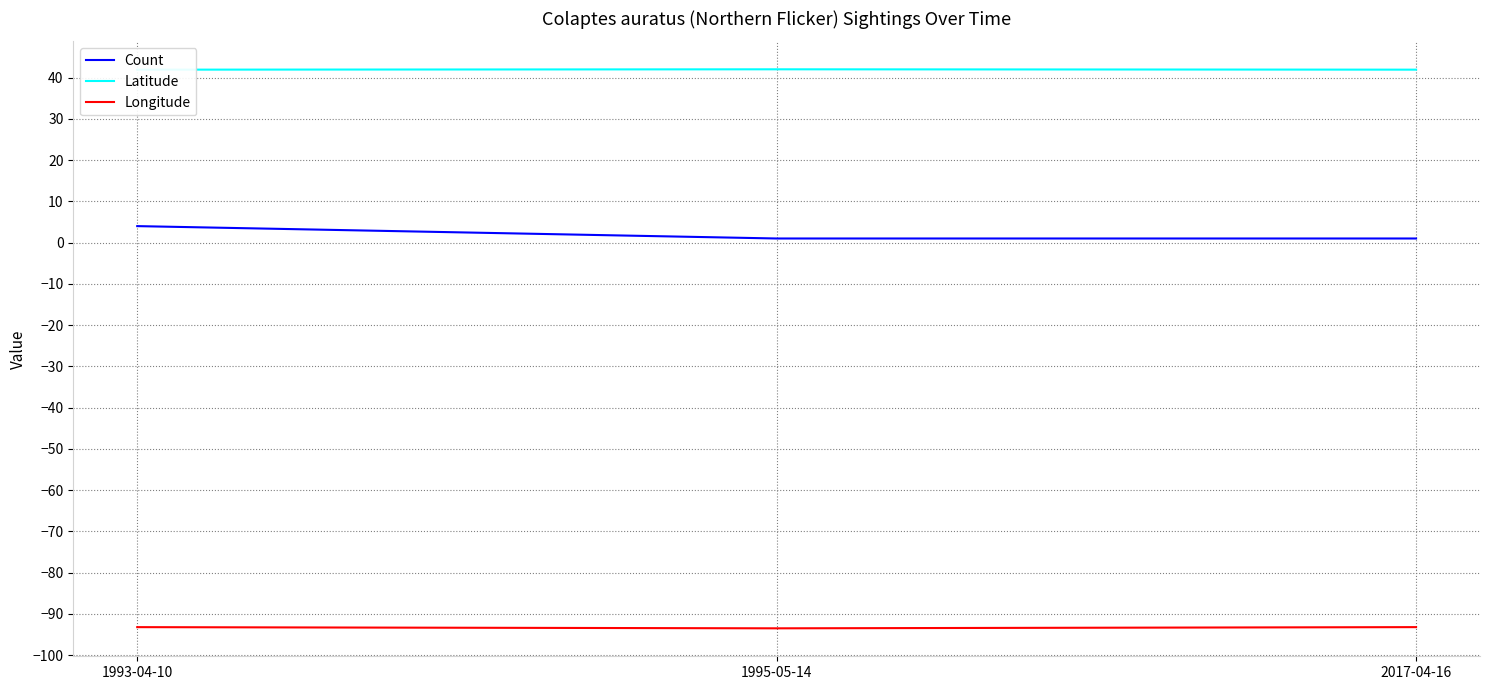

Between 1993-04-10 and 2017-04-16, which is larger?

1993-04-10